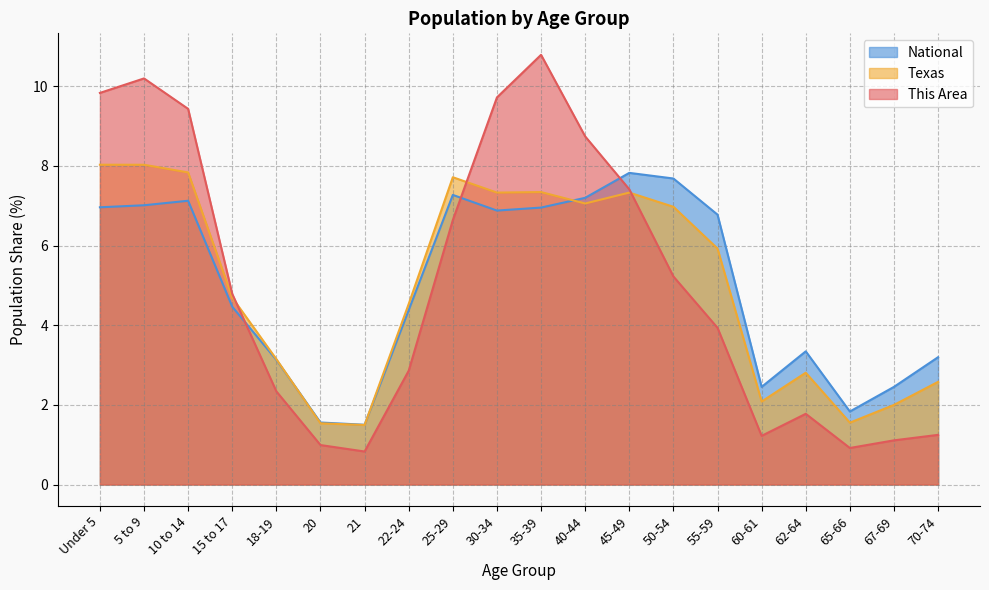

Which series has the largest range (max minus min)?

This Area